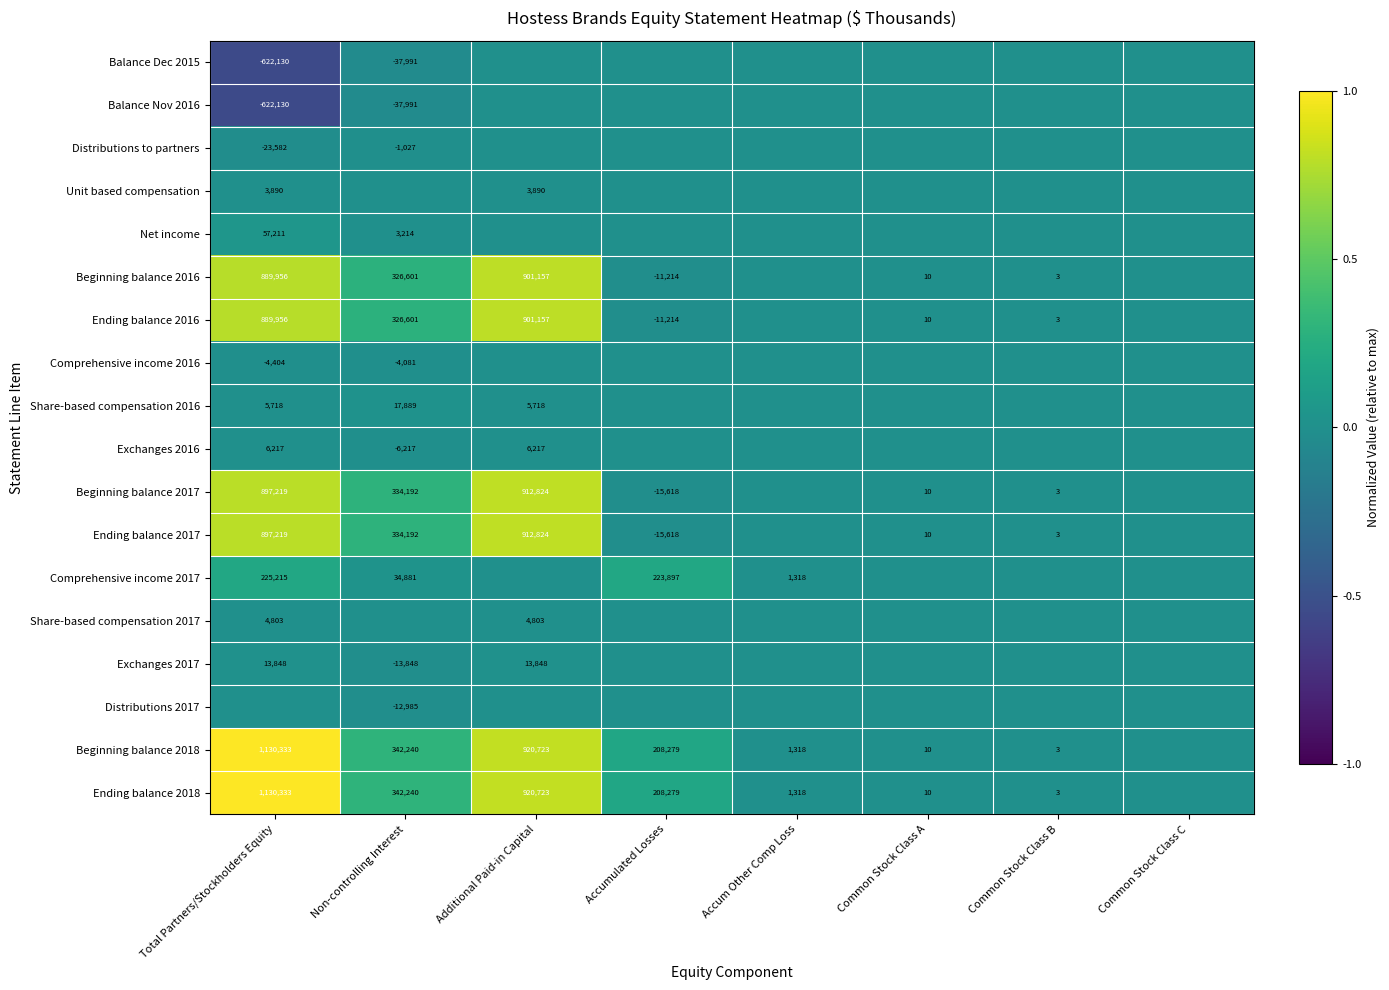

What is the difference between the Beginning balance 2018 values at Common Stock Class A and Common Stock Class B?

7